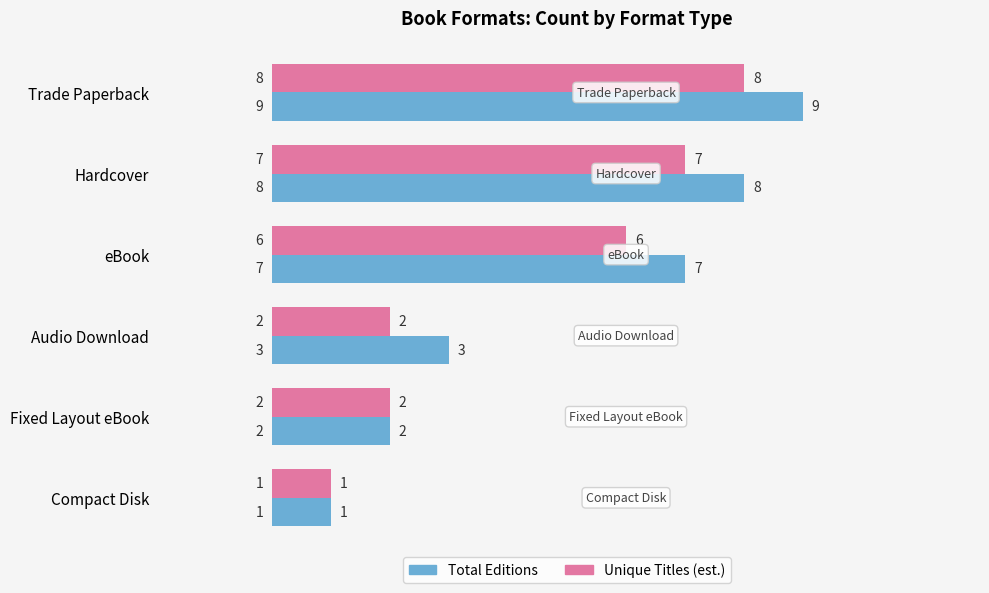

What is the sum of all Total Editions values?

30